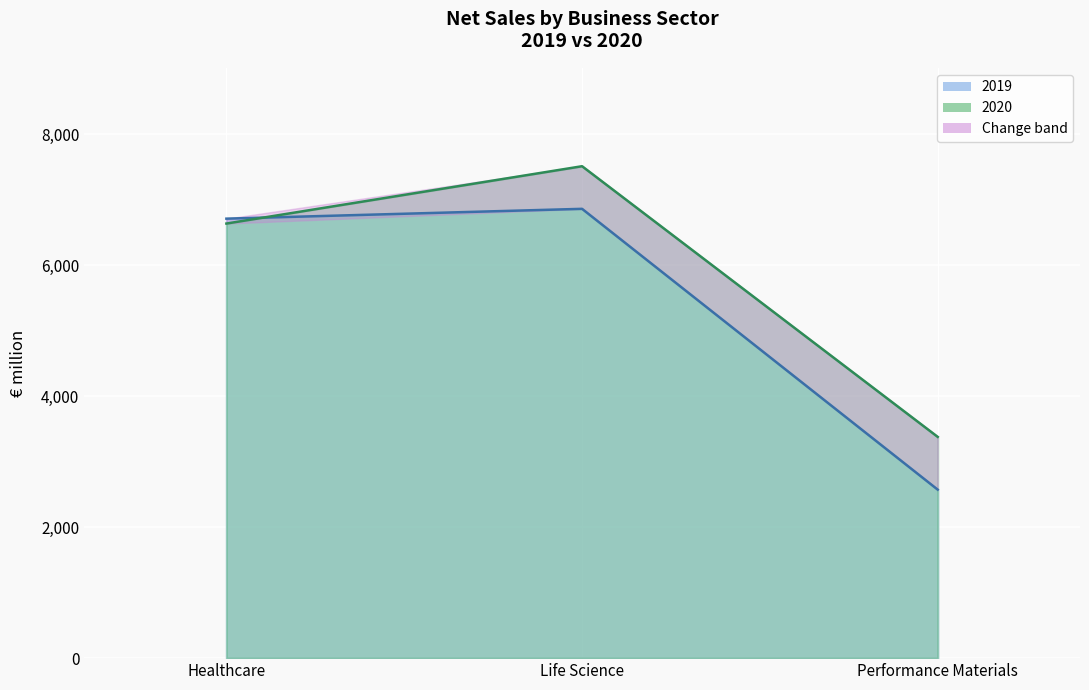

True or false: 2020 has a value of 7515 at Life Science.

True